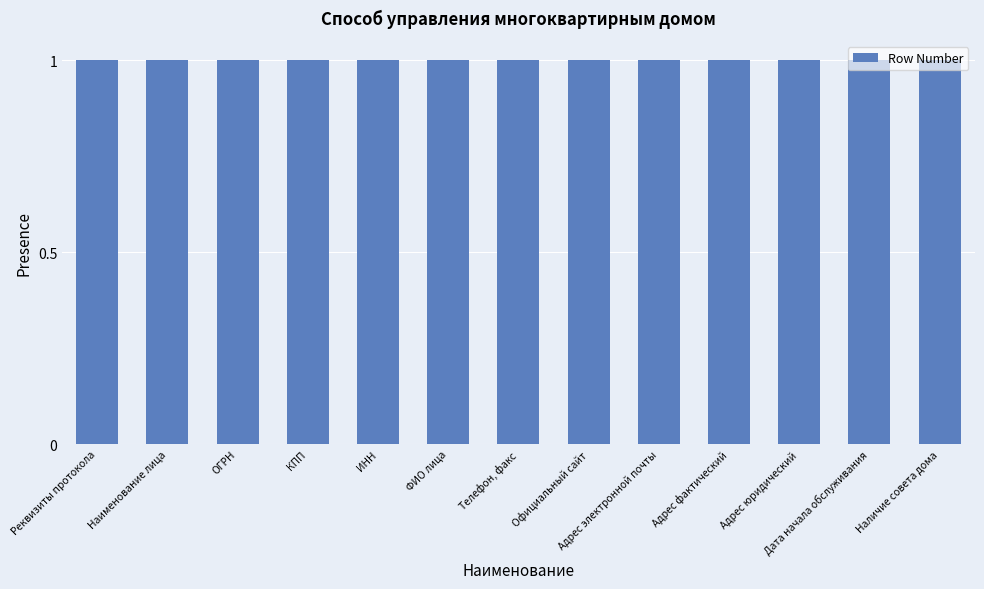

At which category does the chart reach its peak across all series?

Наличие совета дома